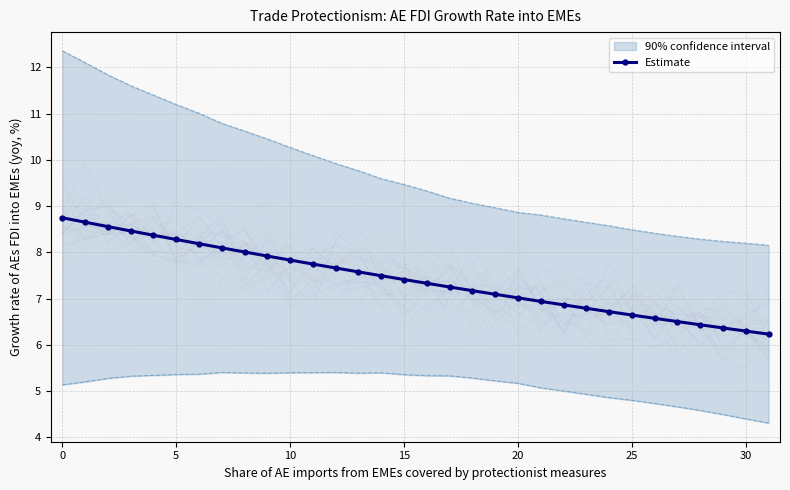

What is the maximum value for Estimate?

8.8